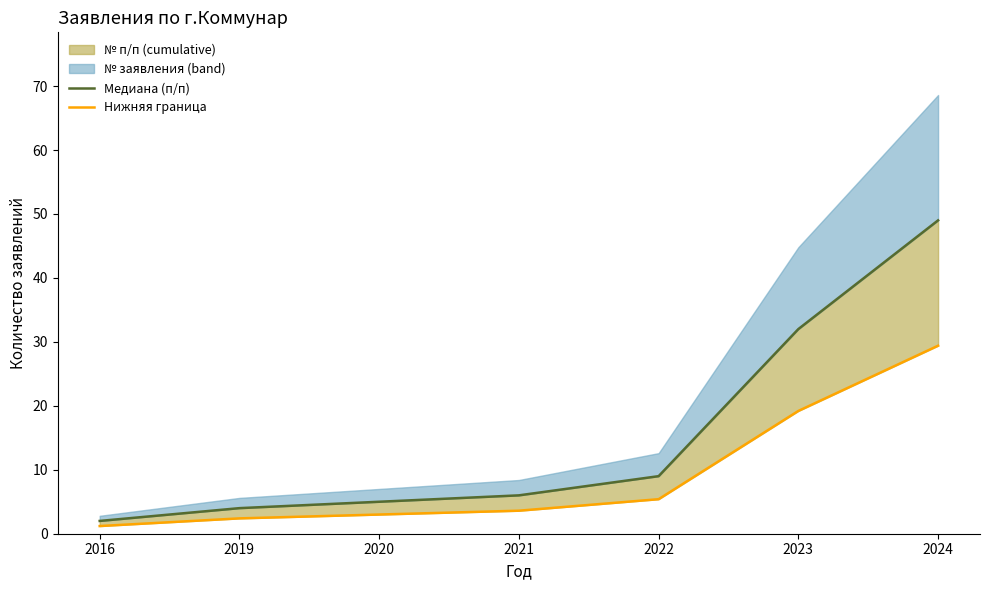

List the labels in order of Медиана (п/п) value, largest first.

2024, 2023, 2022, 2021, 2020, 2019, 2016